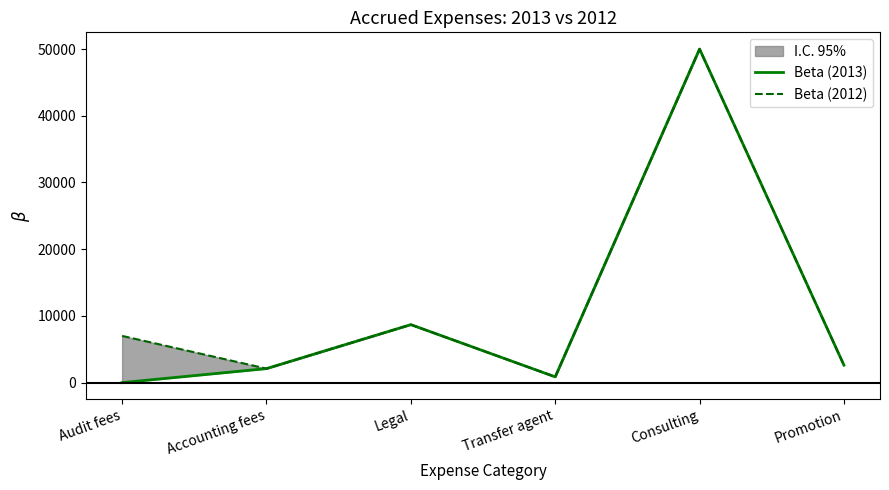

True or false: Beta (2012) has more than 2 points higher than both neighbors.

False